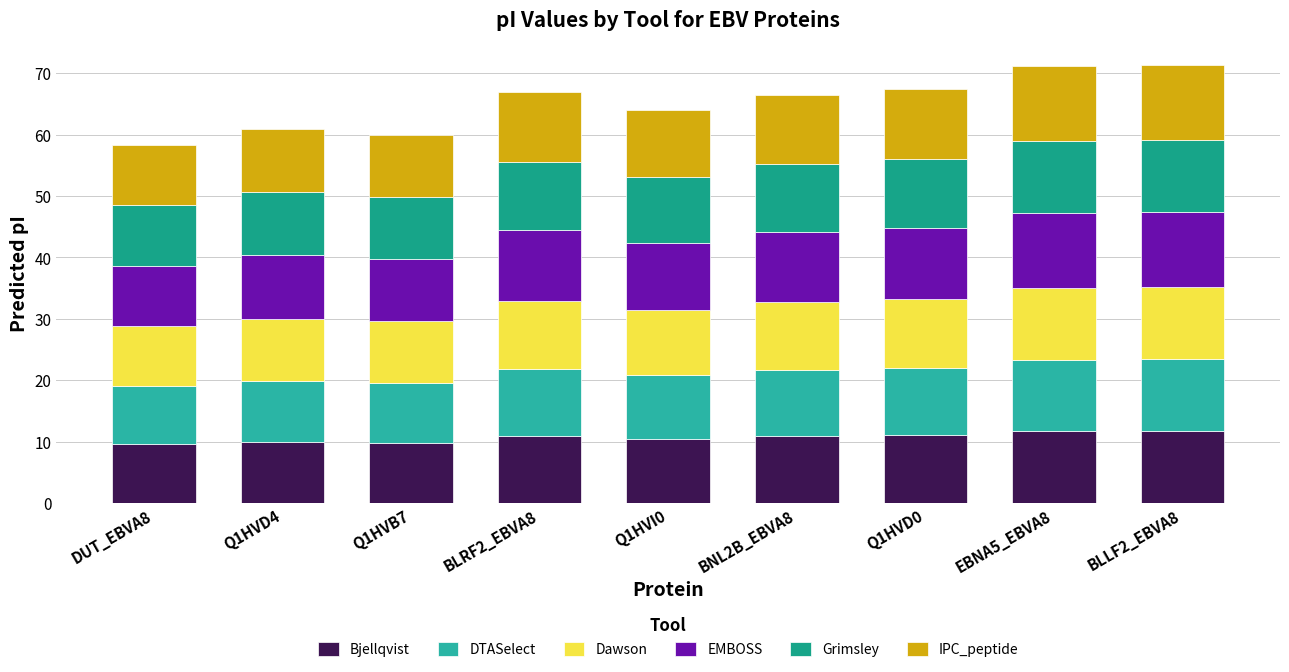

Is it true that Dawson equals 3.6 at DUT_EBVA8?

False